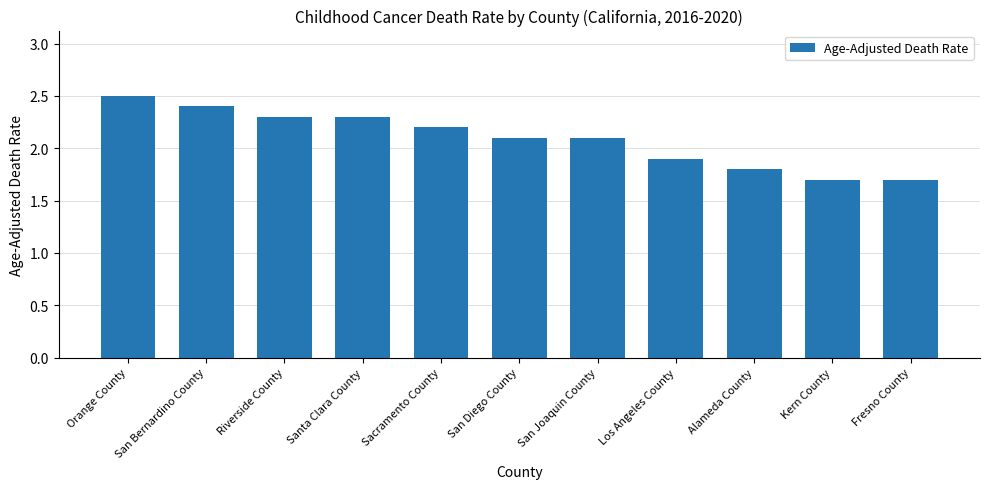

At which label does the data first exceed 2?

Orange County